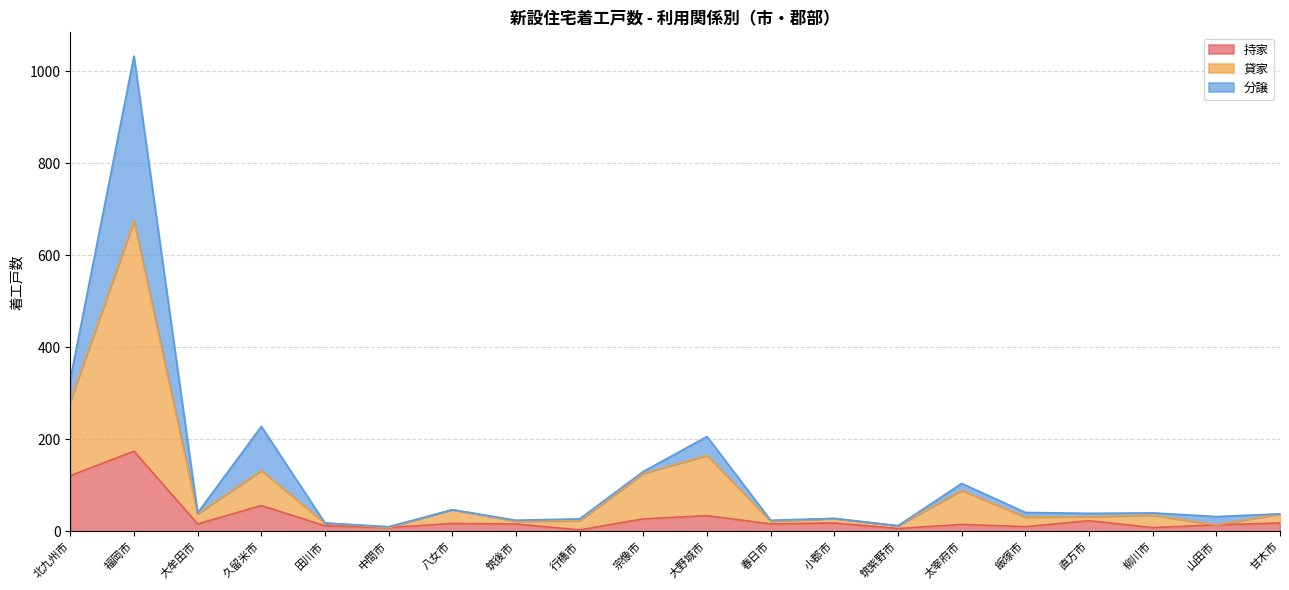

What is the maximum value for 持家?

174